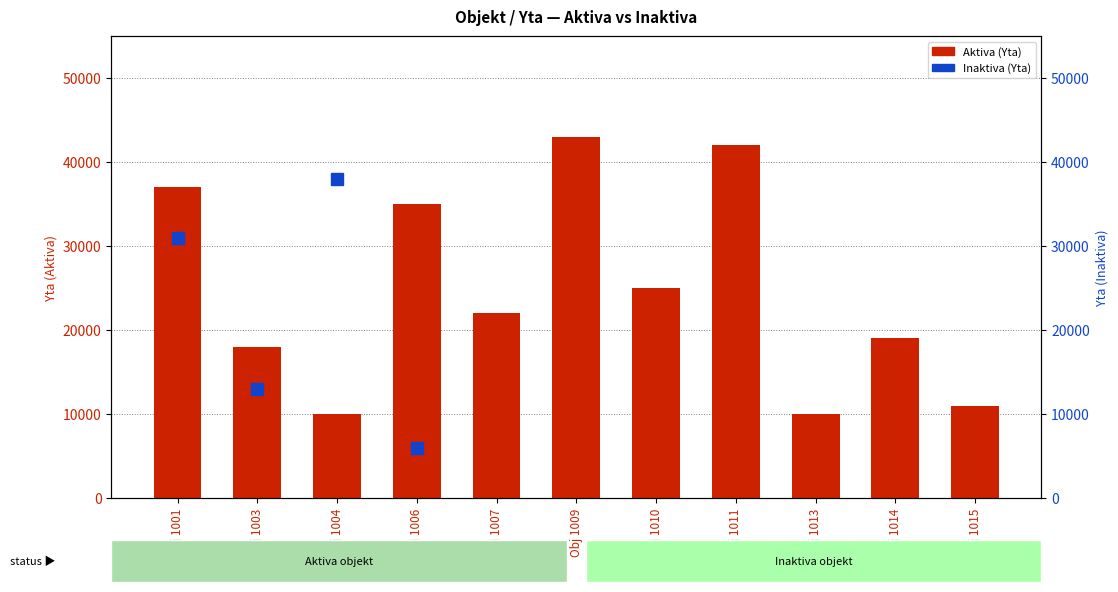

What is the difference between the maximum and second lowest values in the Aktiva series?

33000.0